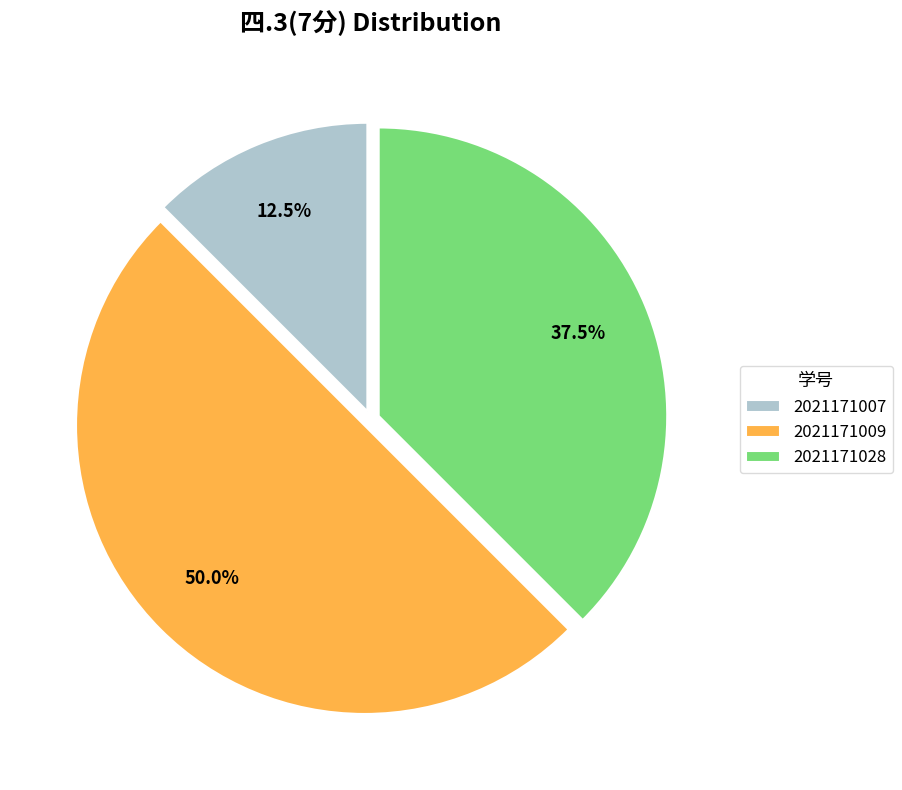

Combined, do 2021171009 and 2021171007 account for over 50%?

Yes